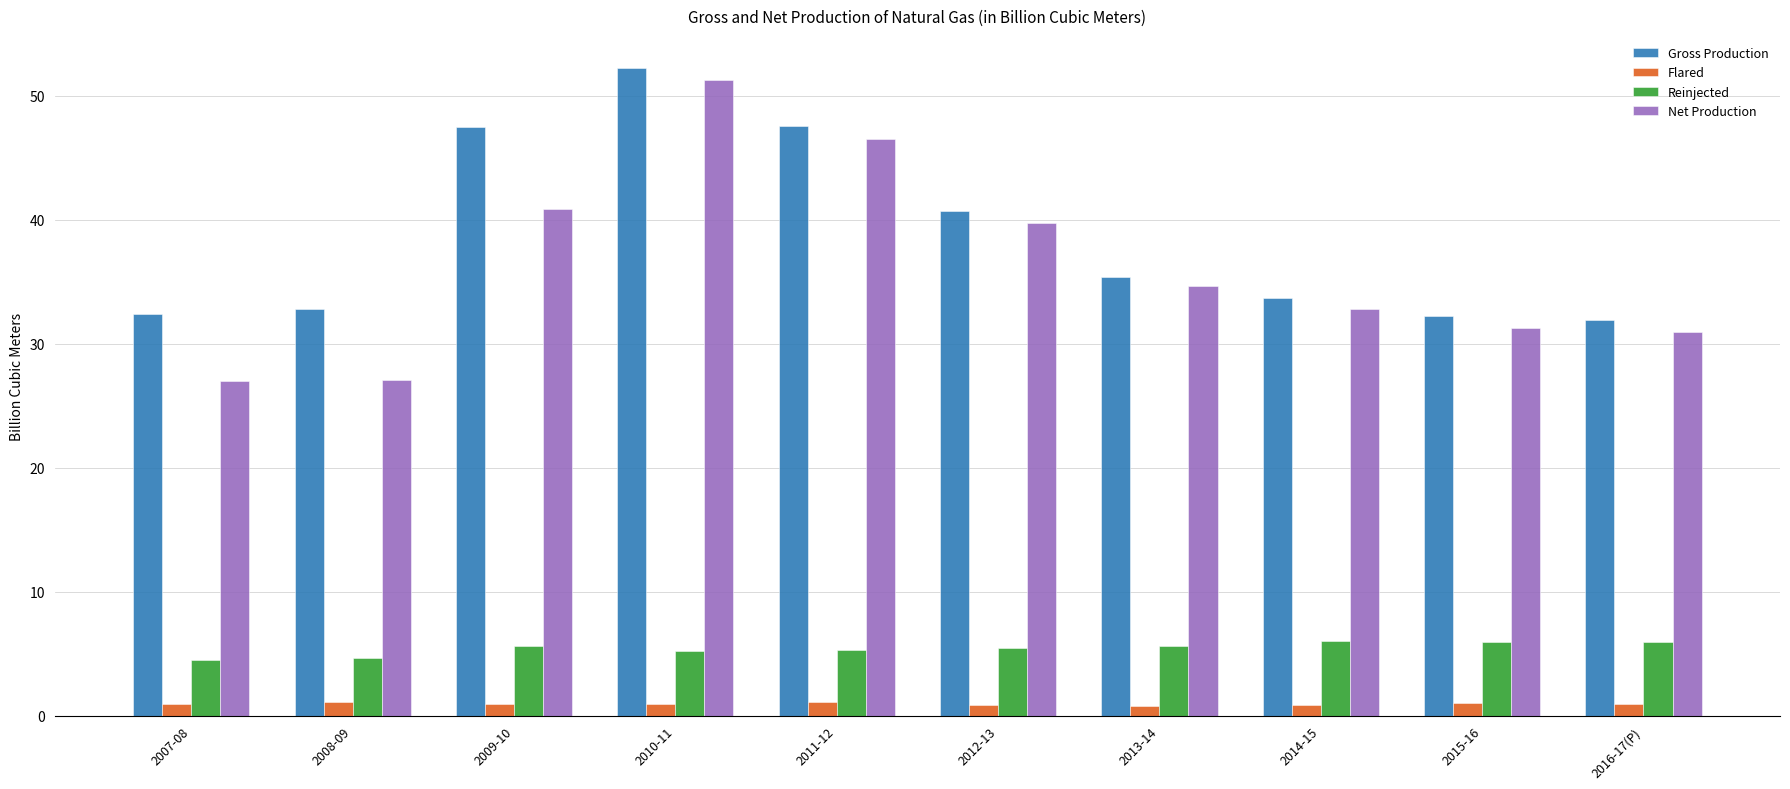

What is the highest value of the Reinjected series?

6.0